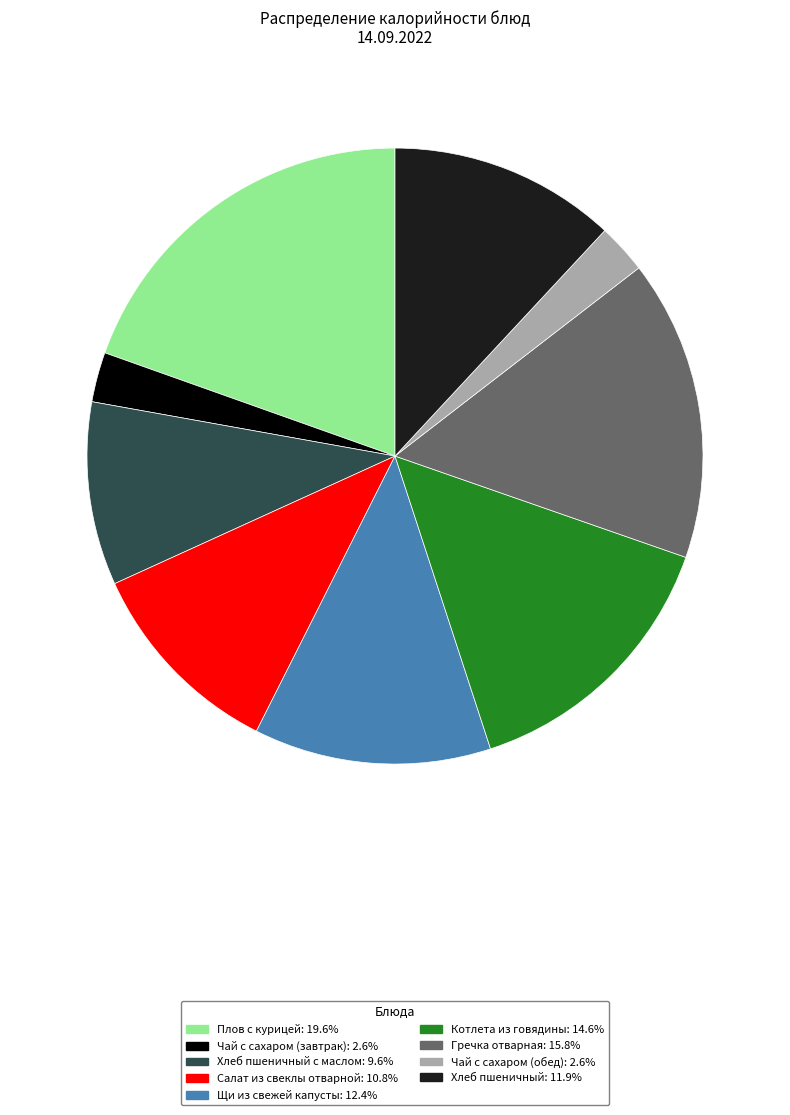

Is there a majority slice in this chart?

No